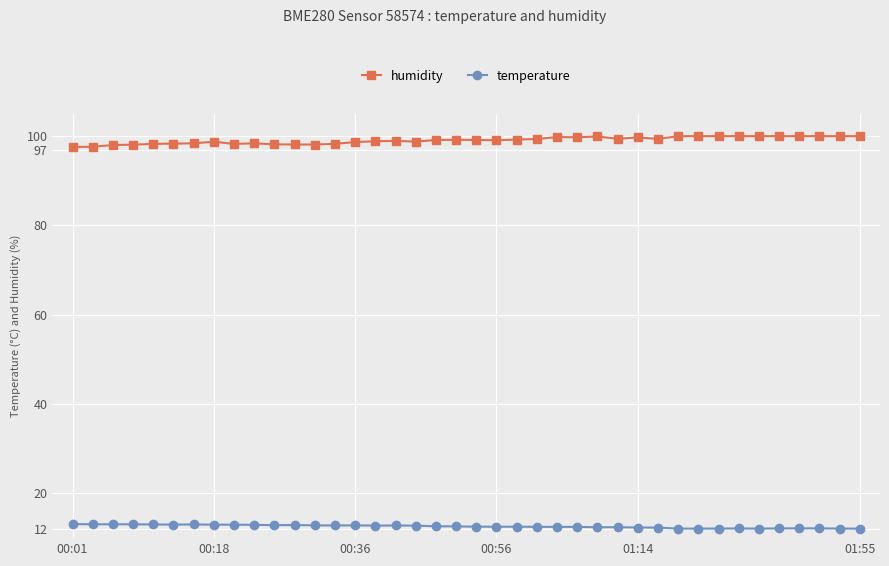

True or false: temperature and humidity cross at least once.

False